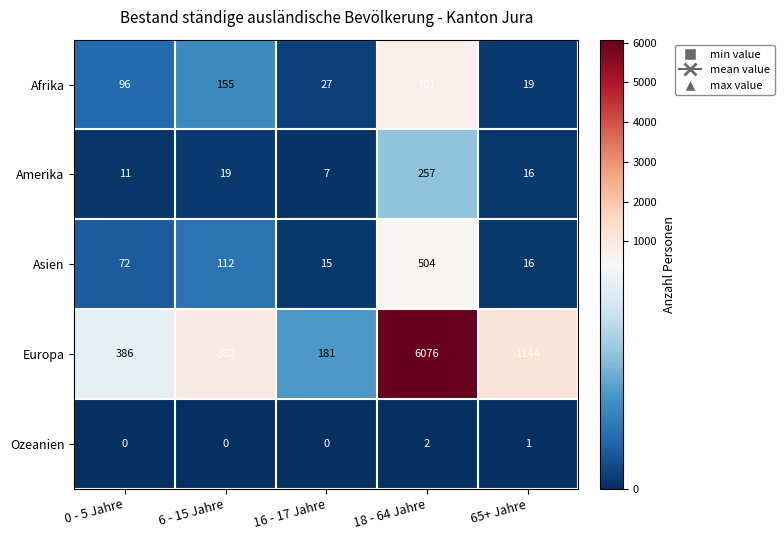

Which series has the largest range (max minus min)?

Europa